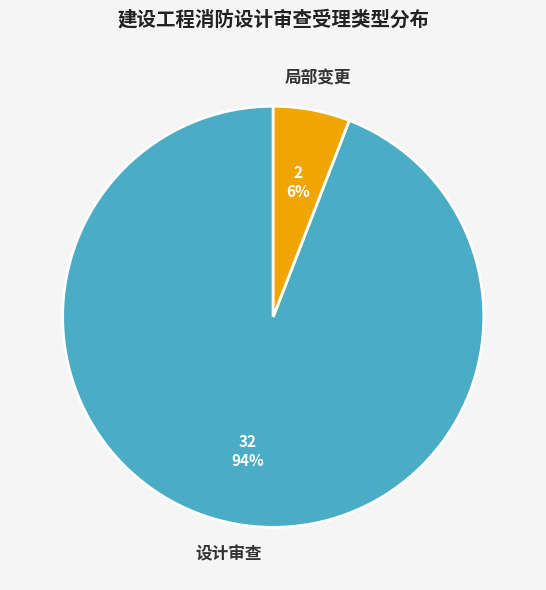

True or false: 局部变更 accounts for 17% of the total.

False